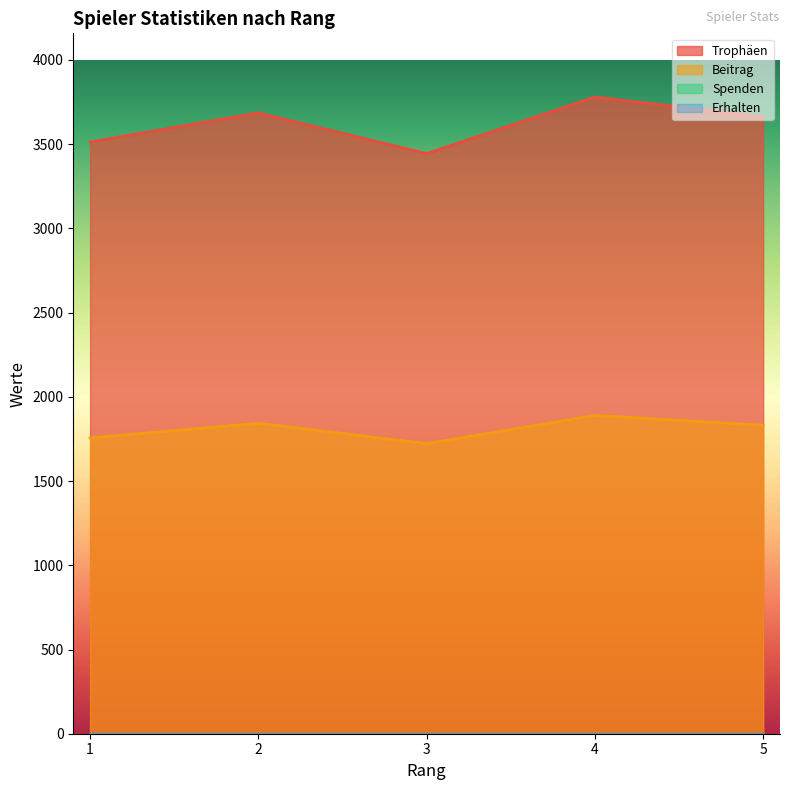

How many series are shown in this chart?

2